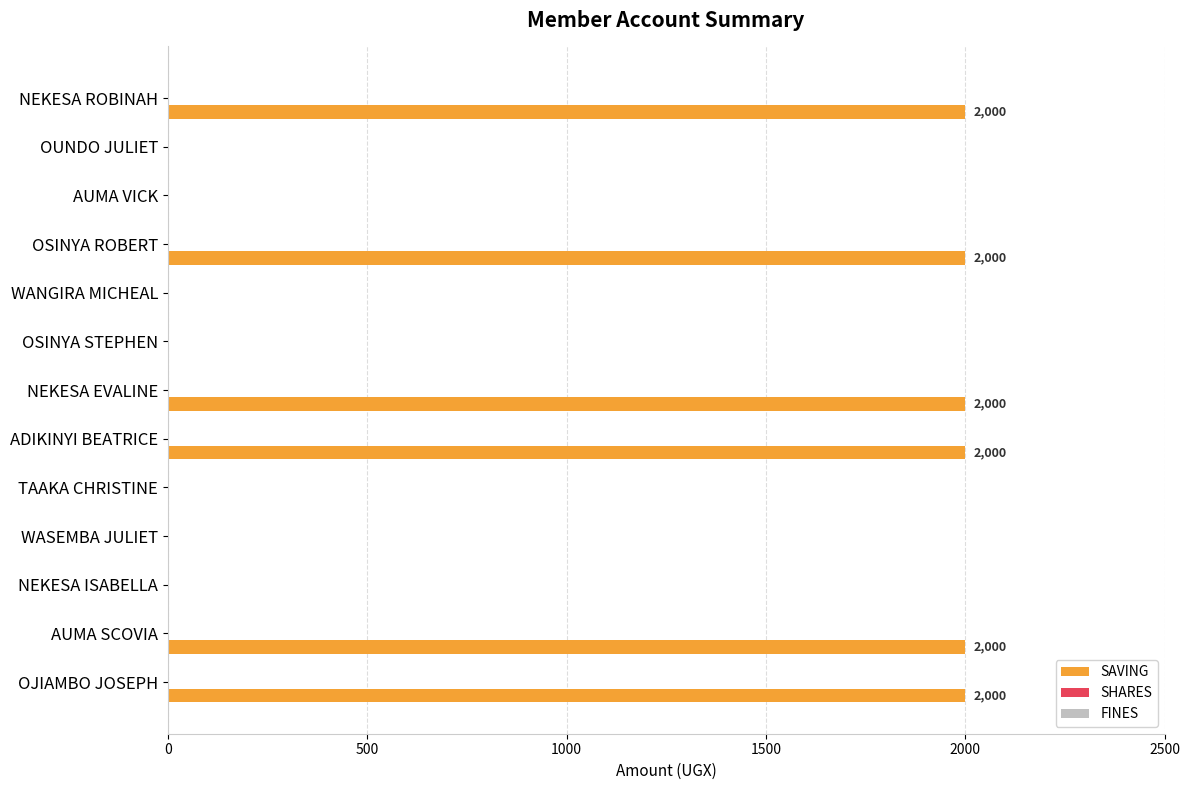

What is the maximum value shown in the chart?

2000